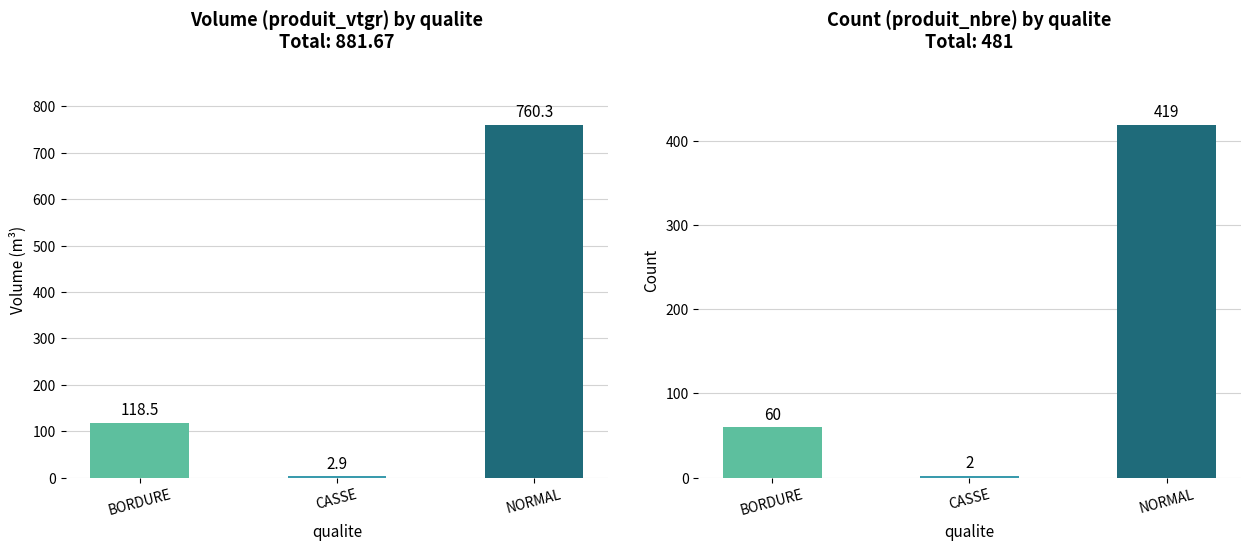

Rank the categories by produit_nbre value from highest to lowest.

NORMAL, BORDURE, CASSE